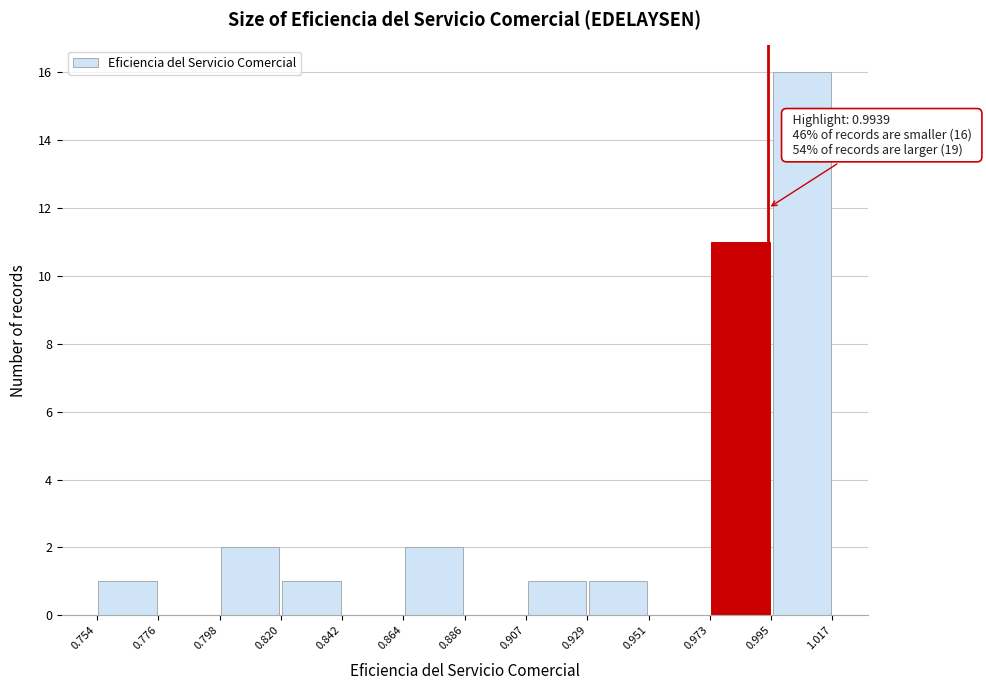

Over which range of the x-axis is the bar tallest?

0.995 to 1.017